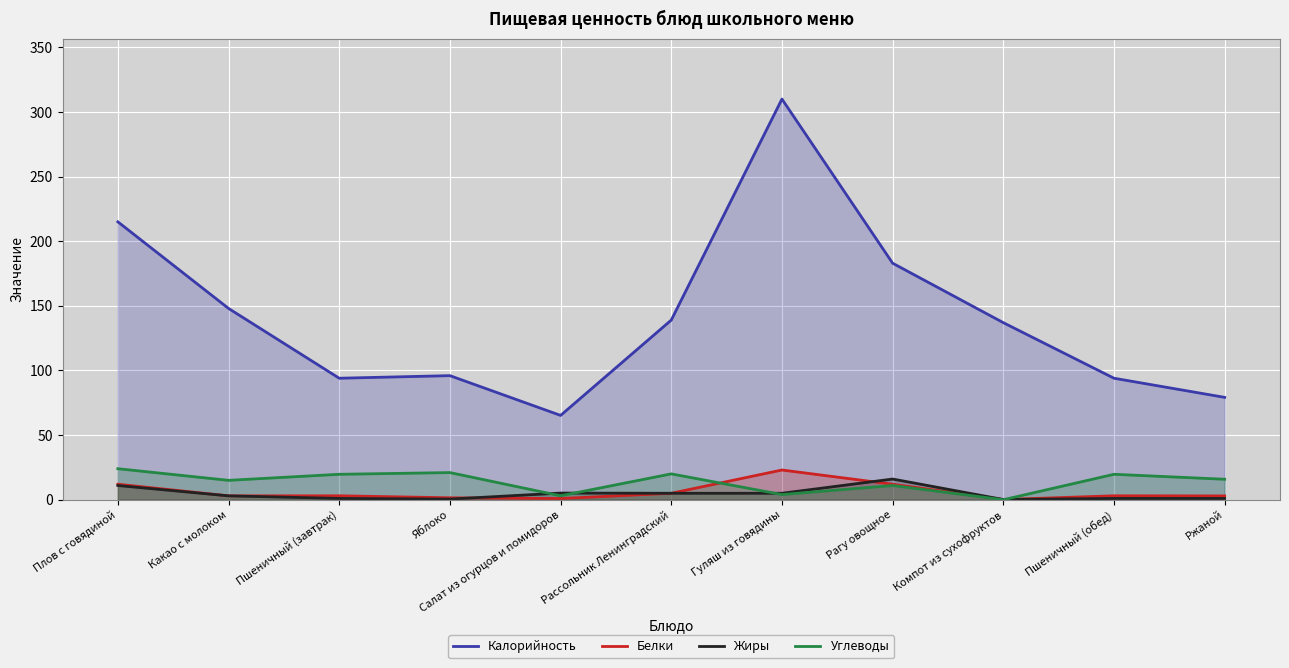

How many lines are shown in the chart?

4